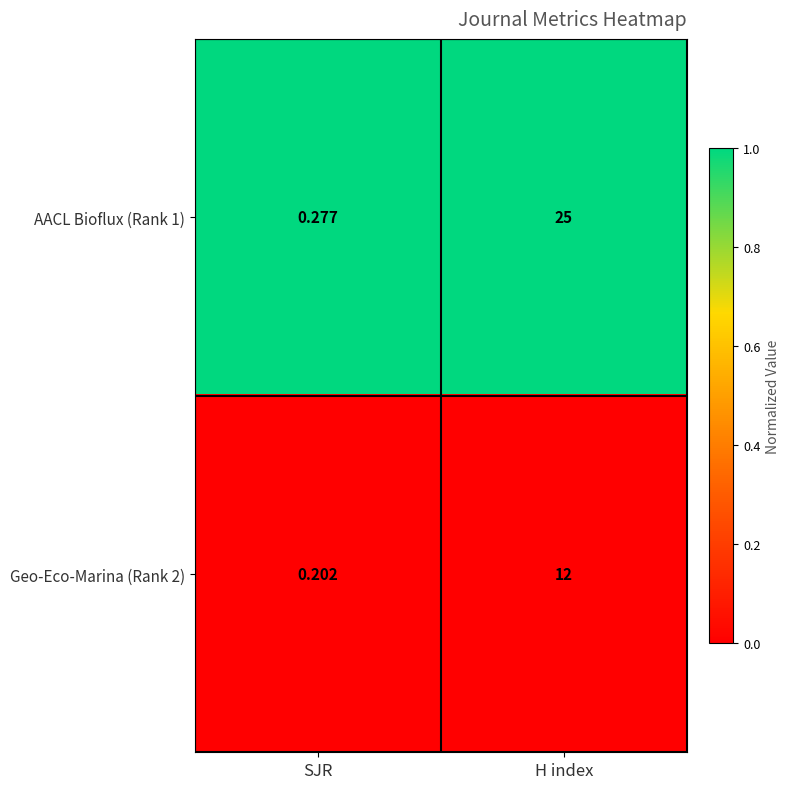

Is the value of AACL Bioflux (Rank 1) at SJR greater than the value of Geo-Eco-Marina (Rank 2) at H index?

No